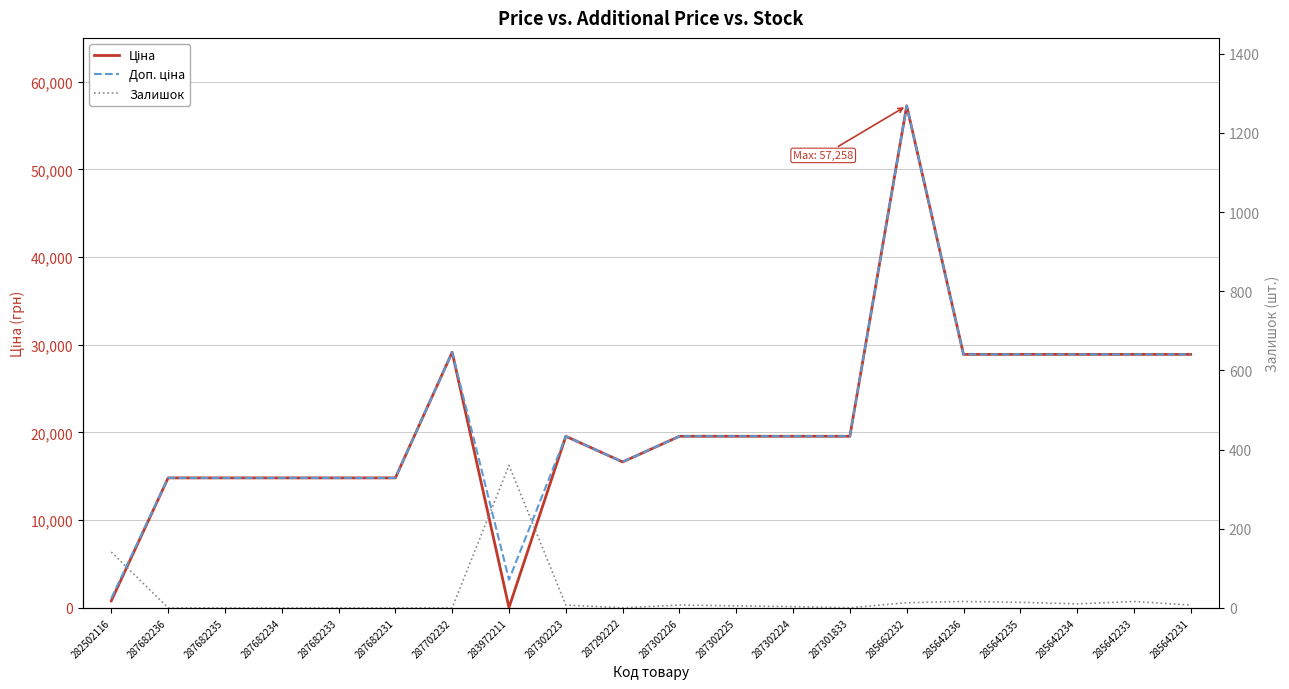

What is the label of the 5th point from the right?

285642236